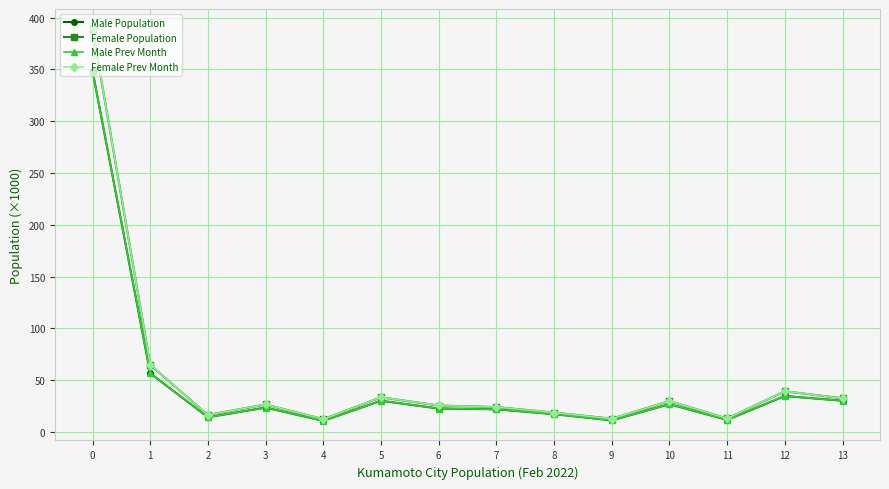

At which category does Female Prev Month reach its first local peak?

3